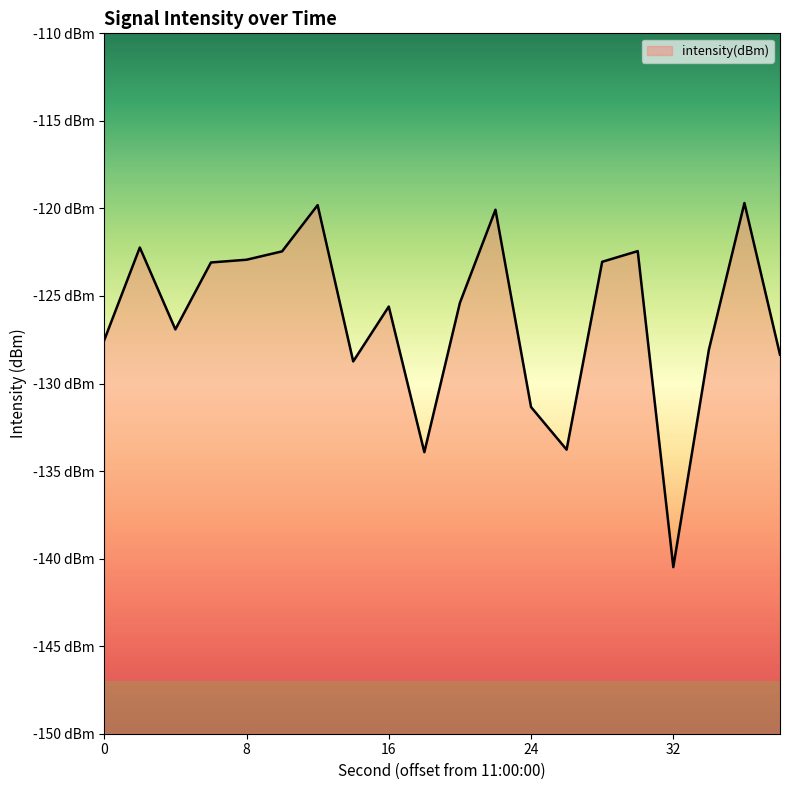

How many points are higher than both their immediate neighbors (excluding endpoints)?

6